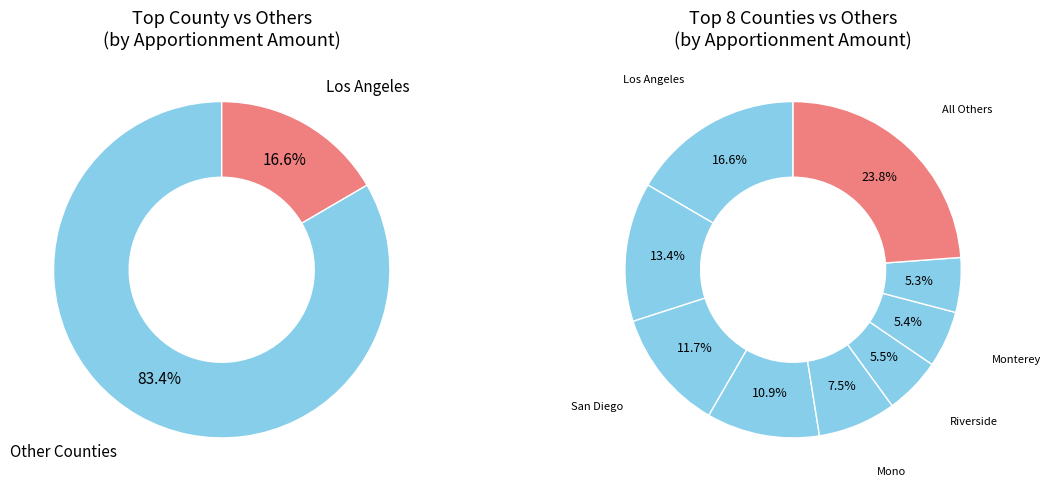

To the nearest percent, what portion does Sacramento represent?

4%